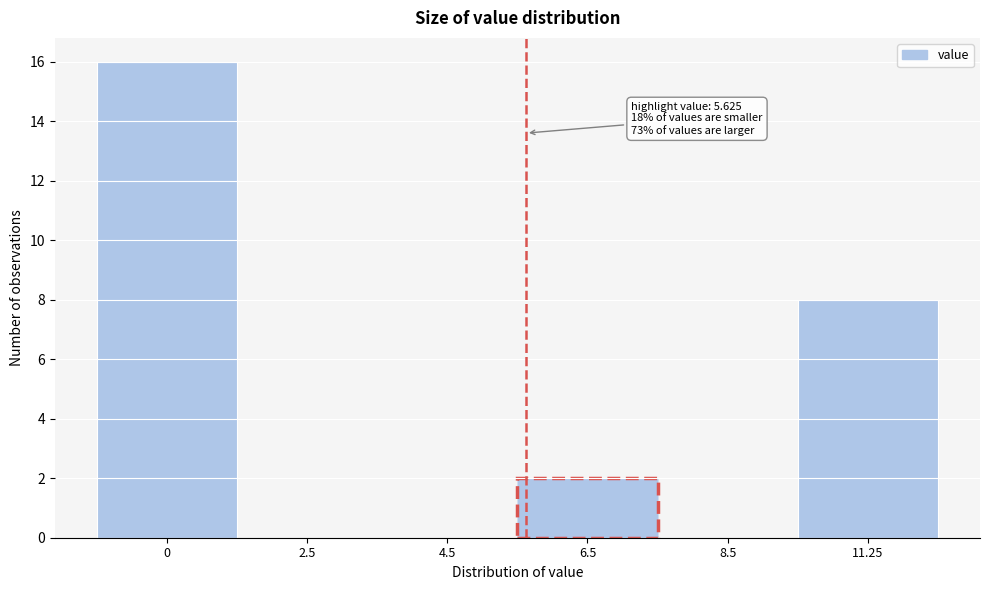

Reading right to left, list all the values displayed in this chart.

11.25=8	8.5=0	6.5=2	4.5=0	2.5=0	0=16